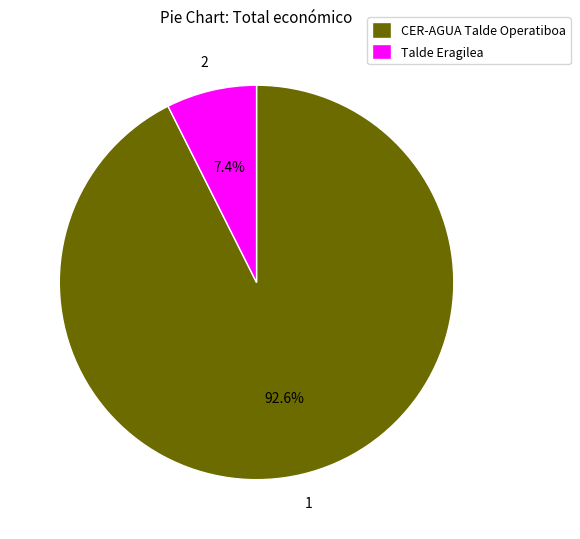

What is the majority slice?

CER-AGUA Talde Operatiboa